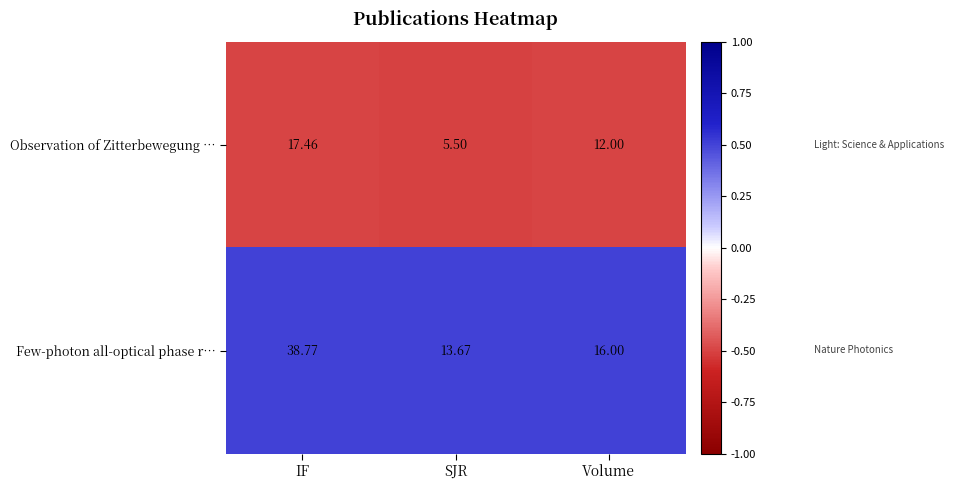

At which category is the sum across all series the highest?

IF